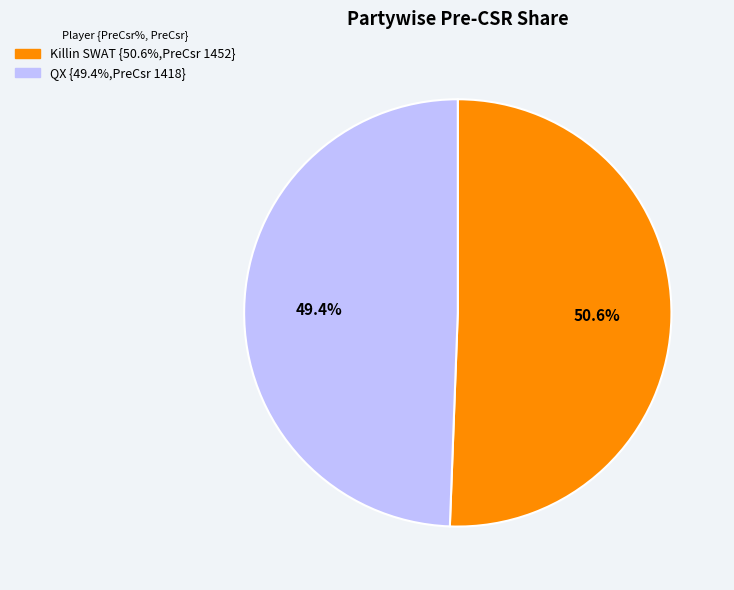

The Killin SWAT slice represents 58% of the pie. True or false?

False